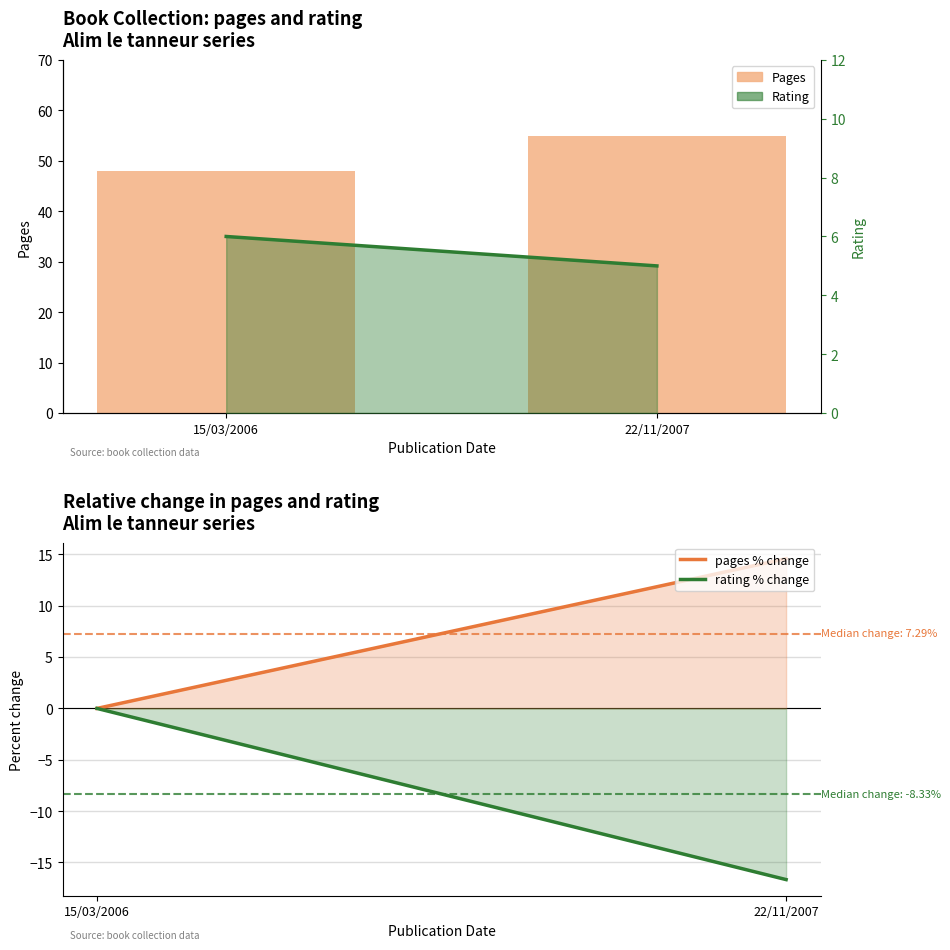

What is the average value of the rating % change series?

-8.3